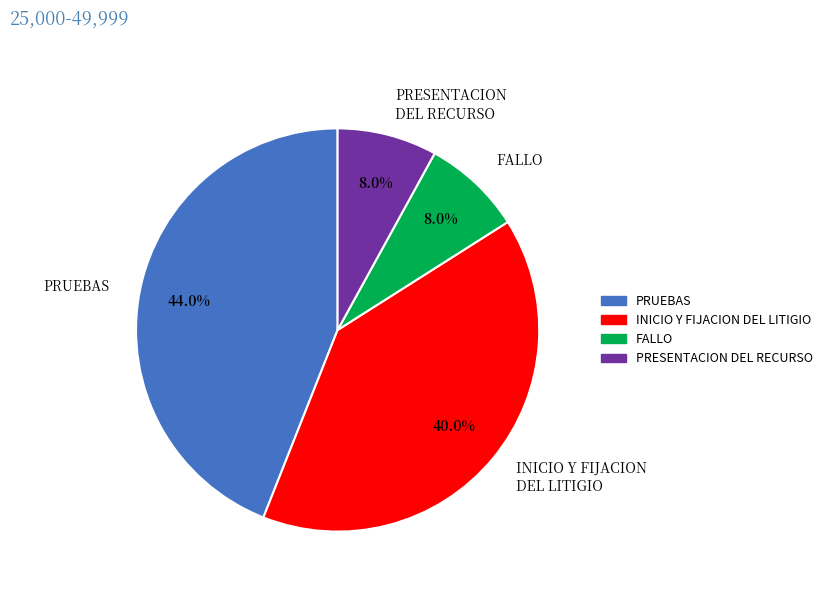

What is the largest slice in the pie chart?

PRUEBAS